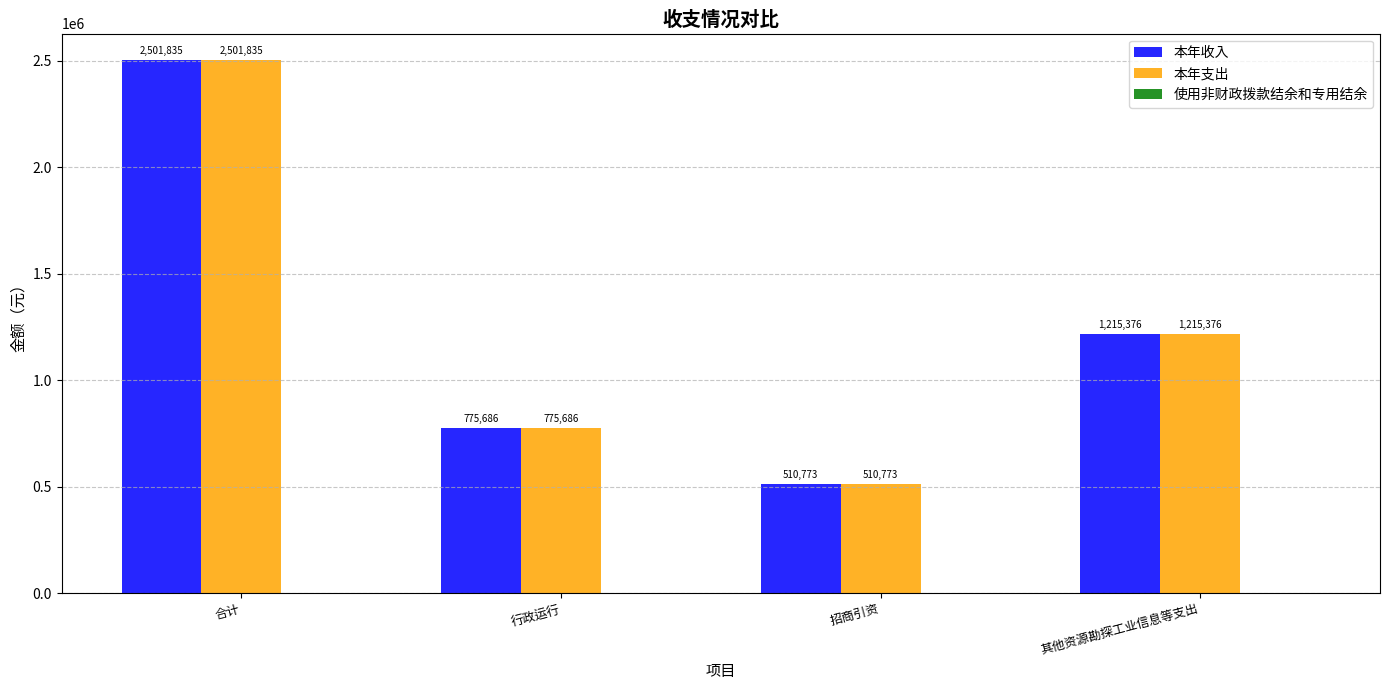

What is the difference between the 本年收入 values at 其他资源勘探工业信息等支出 and 行政运行?

439689.7